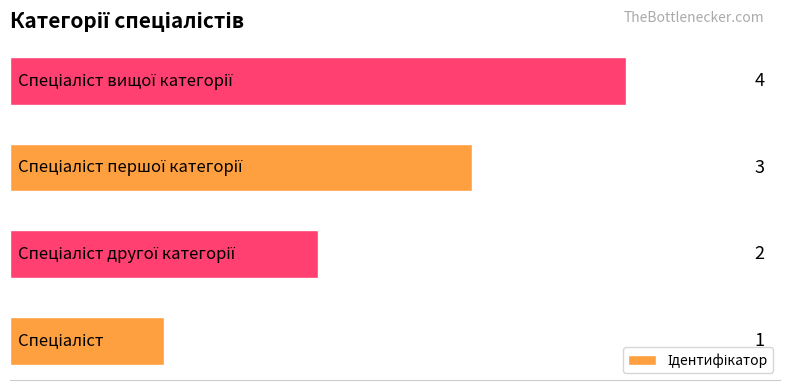

Count the values in the range 2 to 4.

3